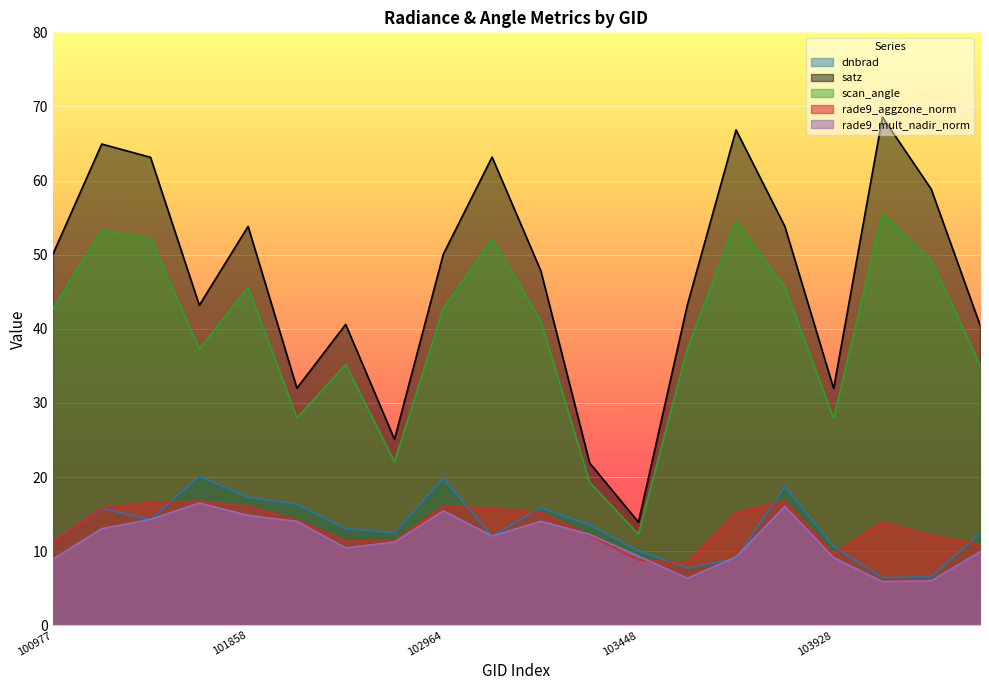

Reading left to right, extract all data points from this chart.

dnbrad: 11.5	15.8	14.3	20.1	17.3	16.3	13.1	12.5	19.8	12.0	15.9	13.5	10.1	7.7	9.0	18.7	10.6	6.4	6.6	12.4
satz: 50.1	64.9	63.1	43.2	53.8	32.0	40.6	25.1	50.1	63.2	47.8	21.9	13.9	43.2	66.8	53.8	32.0	68.6	58.8	40.5
scan_angle: 42.8	53.3	52.2	37.3	45.6	28.0	35.2	22.1	42.8	52.2	41.0	19.3	12.3	37.3	54.5	45.6	27.9	55.5	49.3	35.1
rade9_aggzone_norm: 11.3	15.9	16.6	16.7	16.1	14.3	11.4	11.4	16.1	15.7	15.2	12.2	8.8	8.4	15.2	16.8	9.6	13.9	12.1	10.9
rade9_mult_nadir_norm: 8.9	13.0	14.3	16.5	14.8	14.0	10.4	11.2	15.4	12.0	14.0	12.3	9.3	6.3	9.2	16.1	9.1	5.9	6.0	9.9